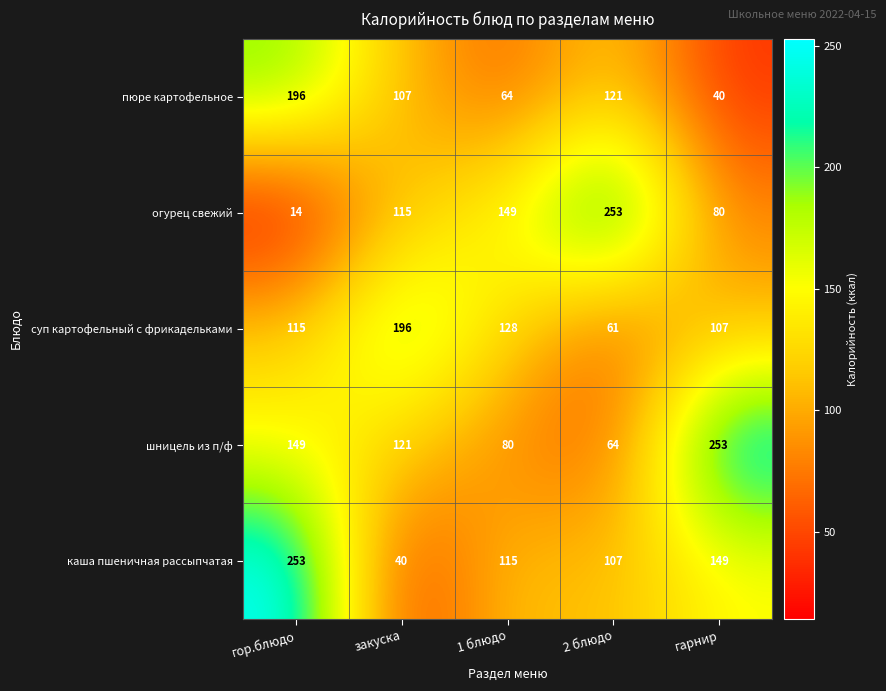

The пюре картофельное series shows 107 at закуска. True or false?

True